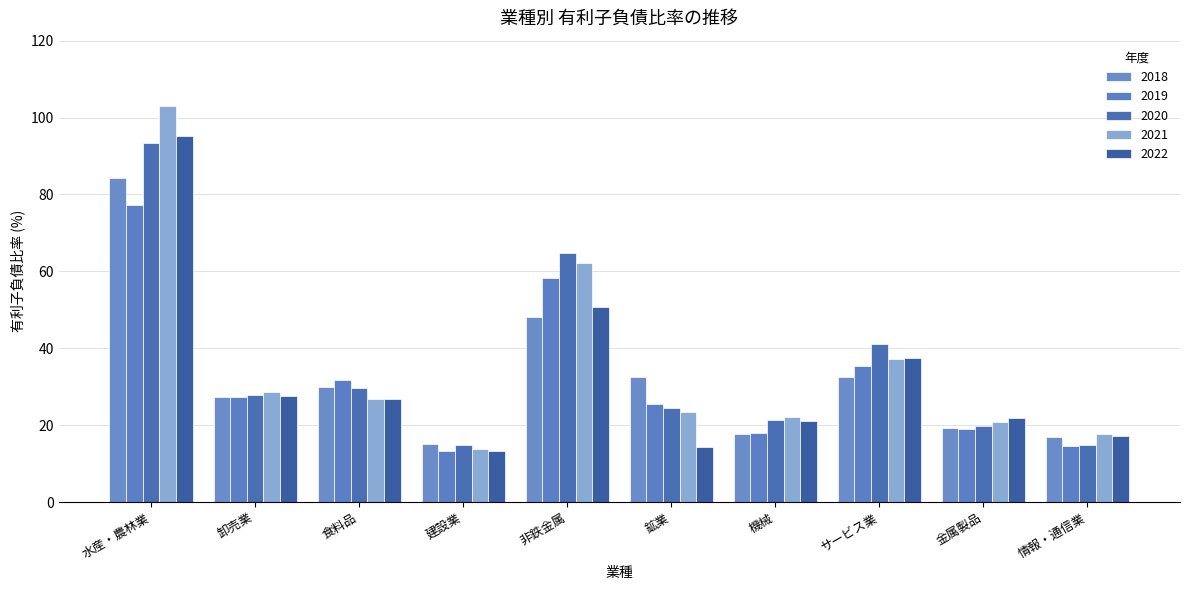

Which series has the widest spread of values?

2021